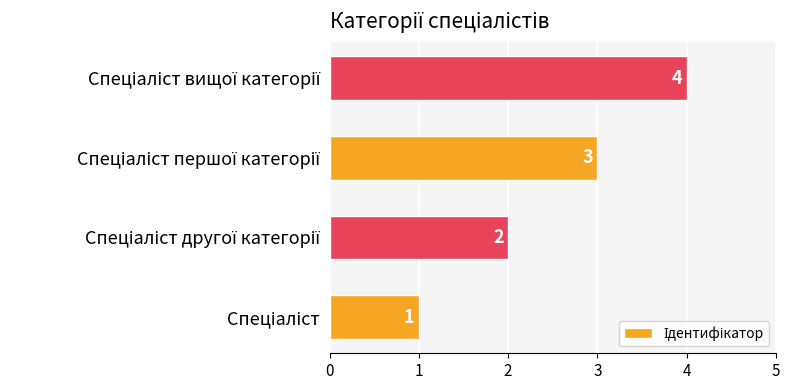

Does the chart contain stacked bars?

No